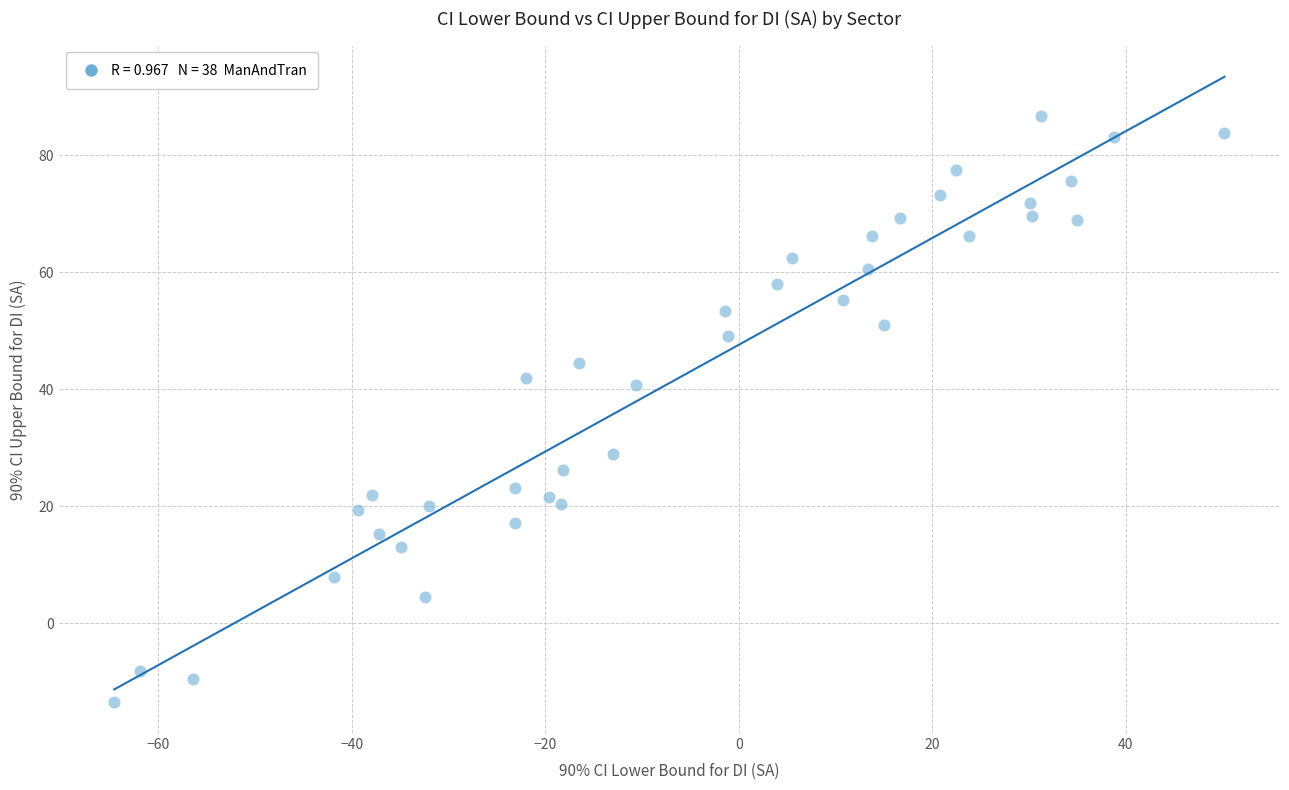

What Y value in the scatter plot is closest to 36?

40.7